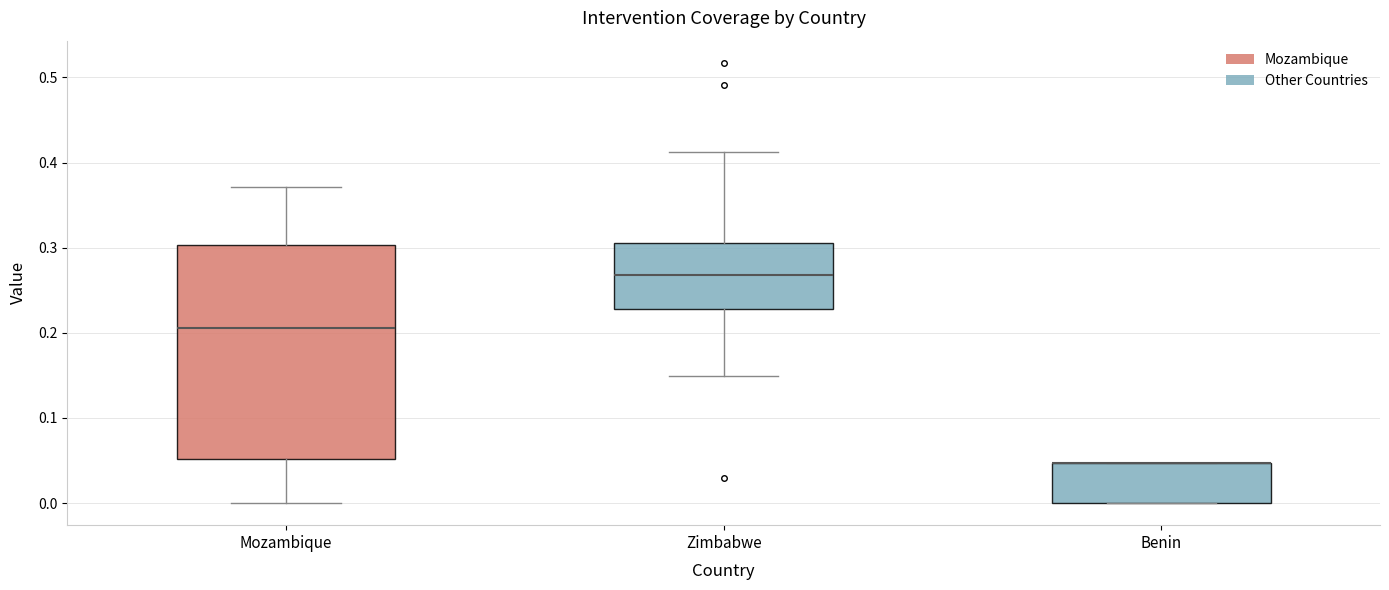

Reading left to right, transcribe this box plot: for each box, give where its median line is, the range the box spans, and where its two whiskers end, as read against the y-axis. The values are not printed on the chart, so give them approximately, as read against the axis.

Mozambique: median 0.21, box 0.05 to 0.30, whiskers 0.00 to 0.37
Zimbabwe: median 0.27, box 0.23 to 0.31, whiskers 0.15 to 0.41
Benin: median 0.05 (drawn on the box's upper edge), box 0.00 to 0.05, whiskers 0.00 to 0.05